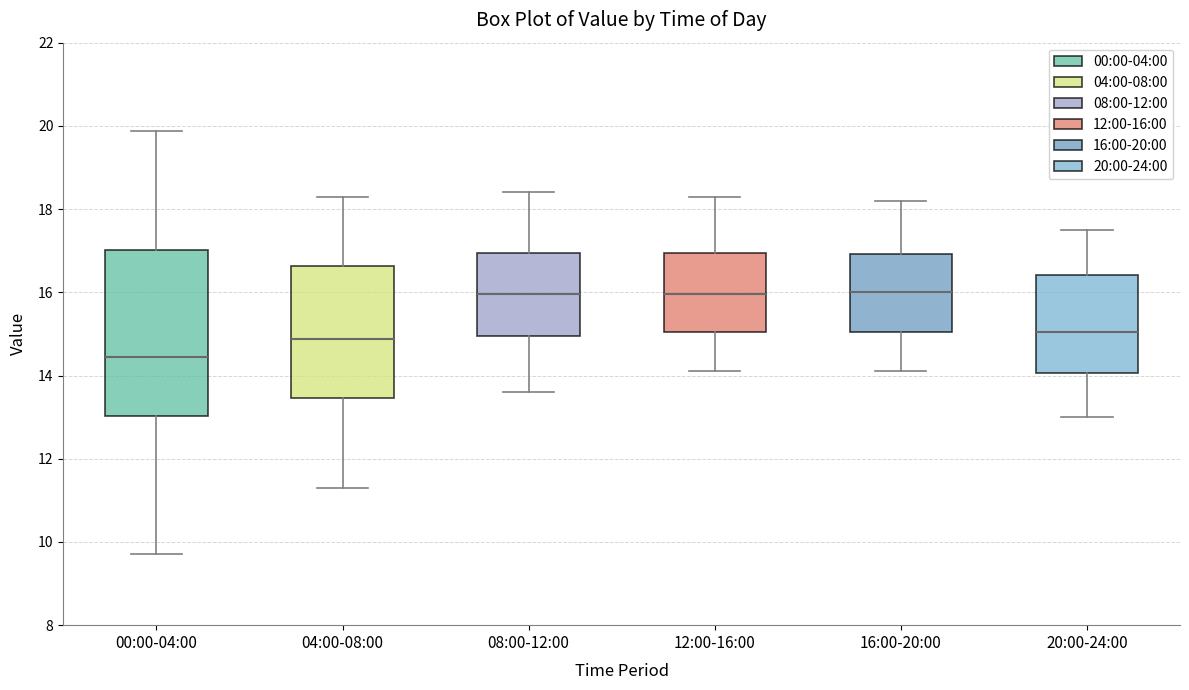

Which box is the tallest, from its lower edge to its upper edge?

00:00-04:00